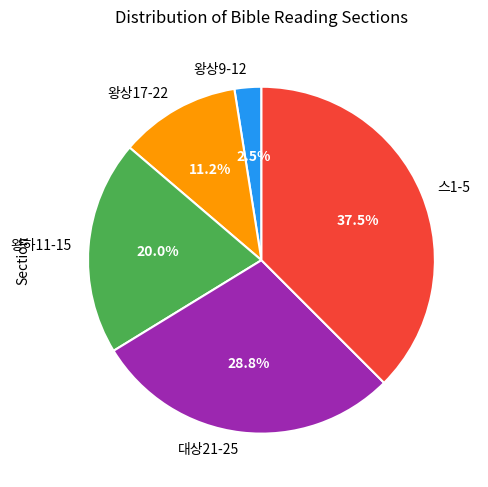

Does 왕상9-12 represent more than half of the total?

No